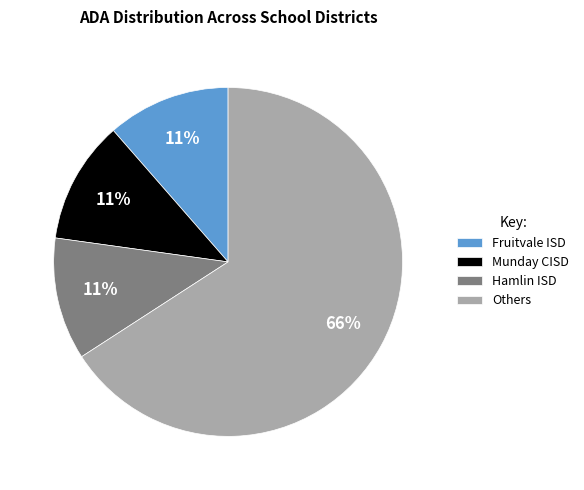

What percentage is the Munday CISD slice, to the nearest percent?

11%